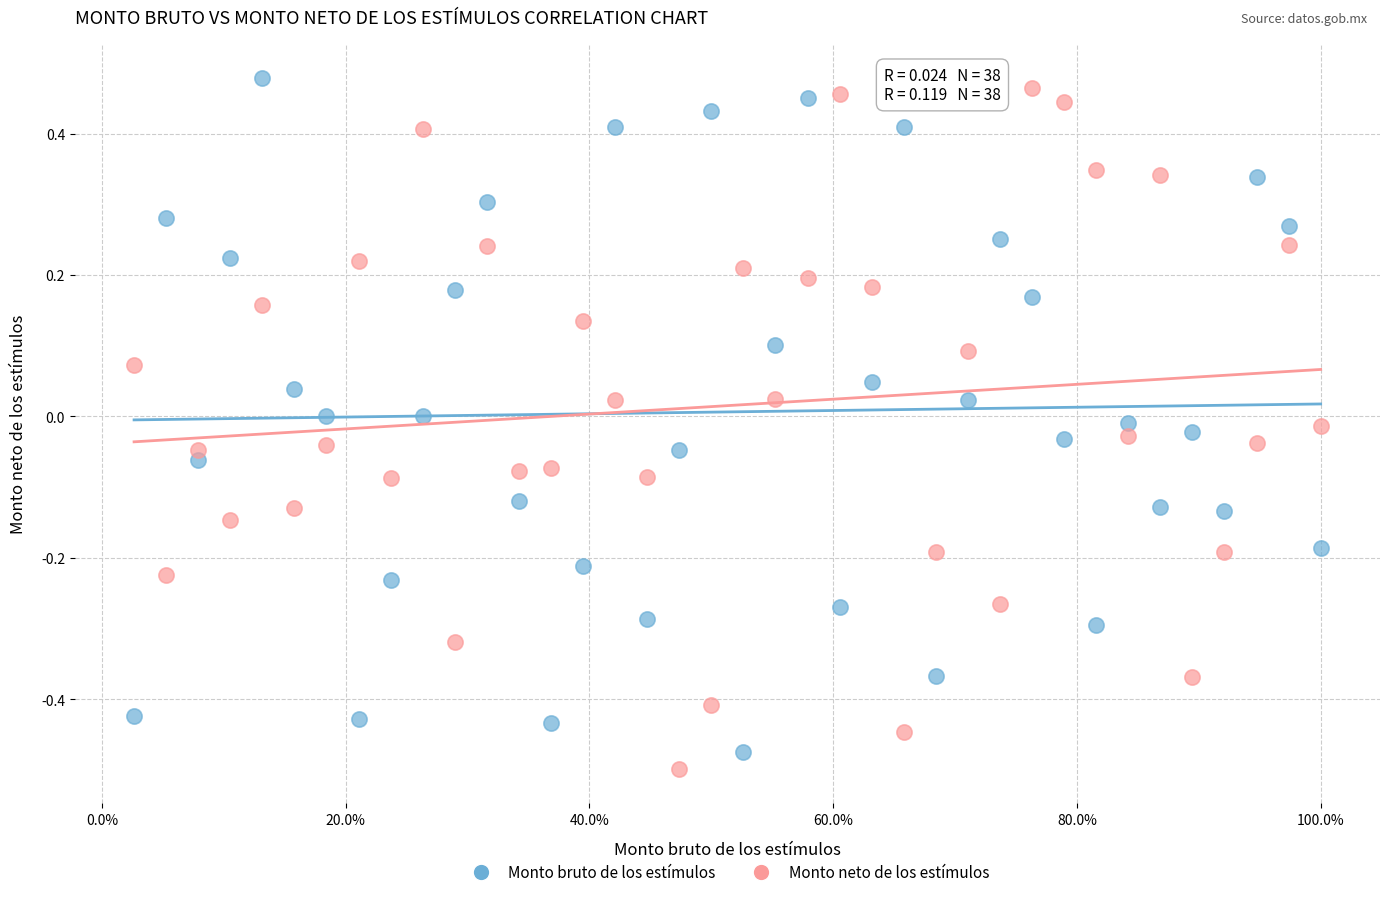

Which series has the widest spread of Y values?

Monto neto de los estímulos